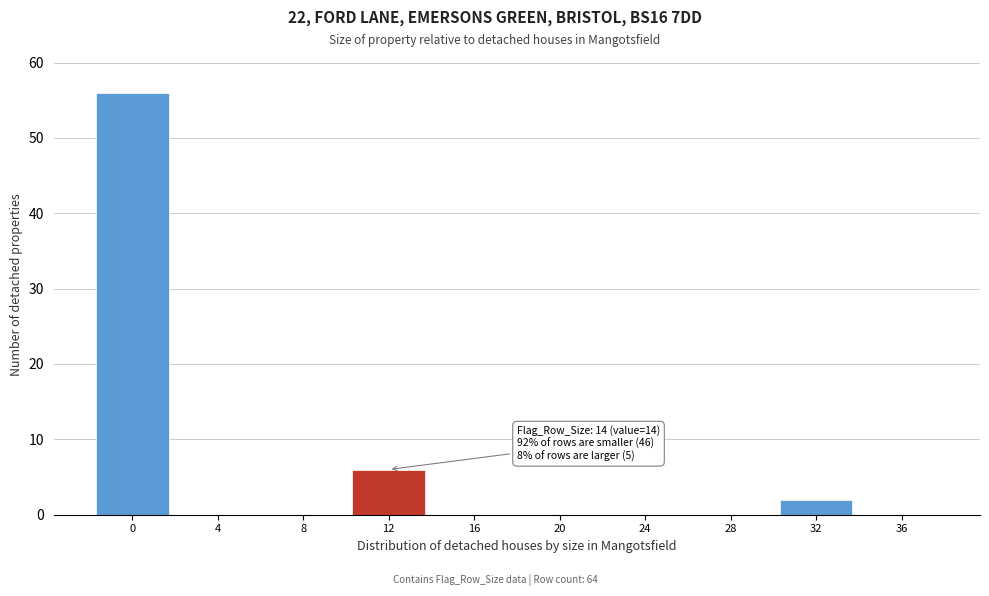

Reading right to left, list all the values displayed in this chart.

36=0	32=2	28=0	24=0	20=0	16=0	12=6	8=0	4=0	0=56